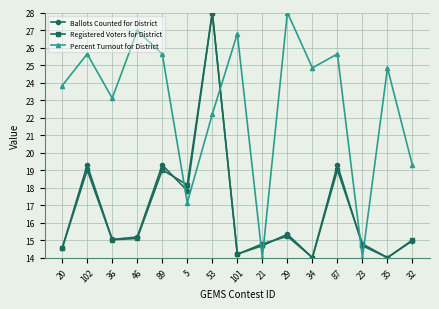

How many intersections are there between Percent Turnout for District and Ballots Counted for District?

6